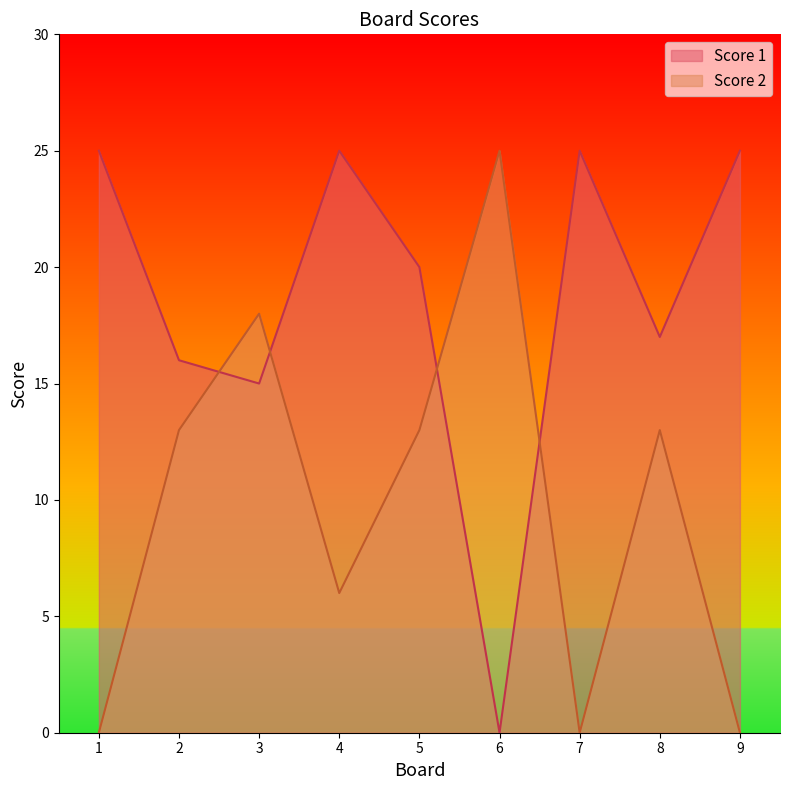

What is the sum of all Score 2 values?

88